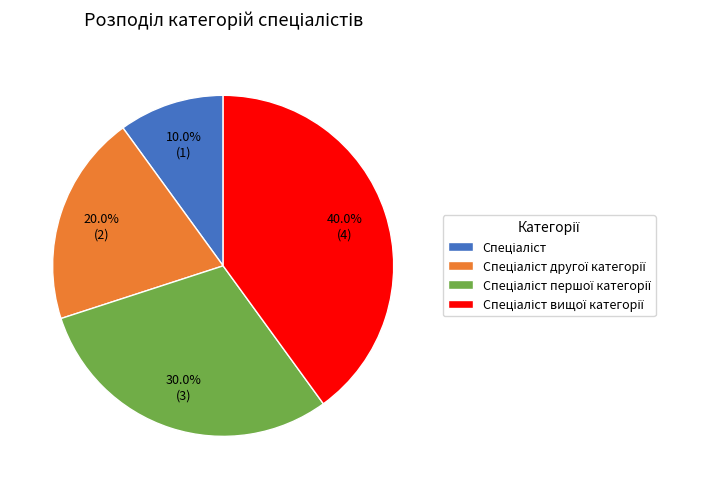

Is there a majority slice in this chart?

No